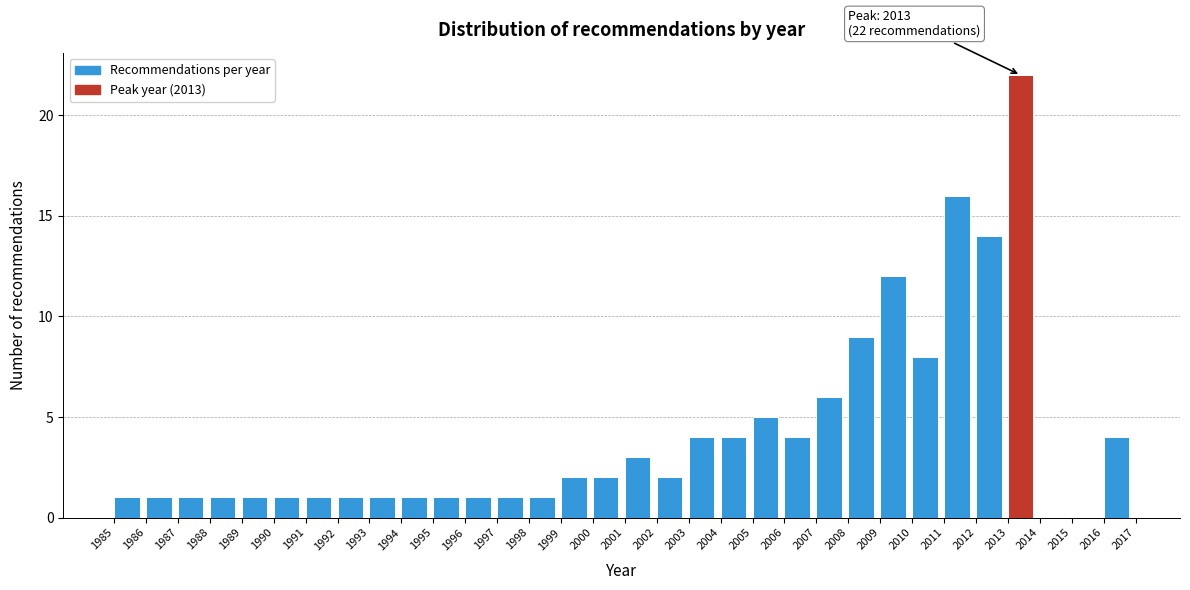

Which range on the x-axis has the tallest bar?

2013 to 2014